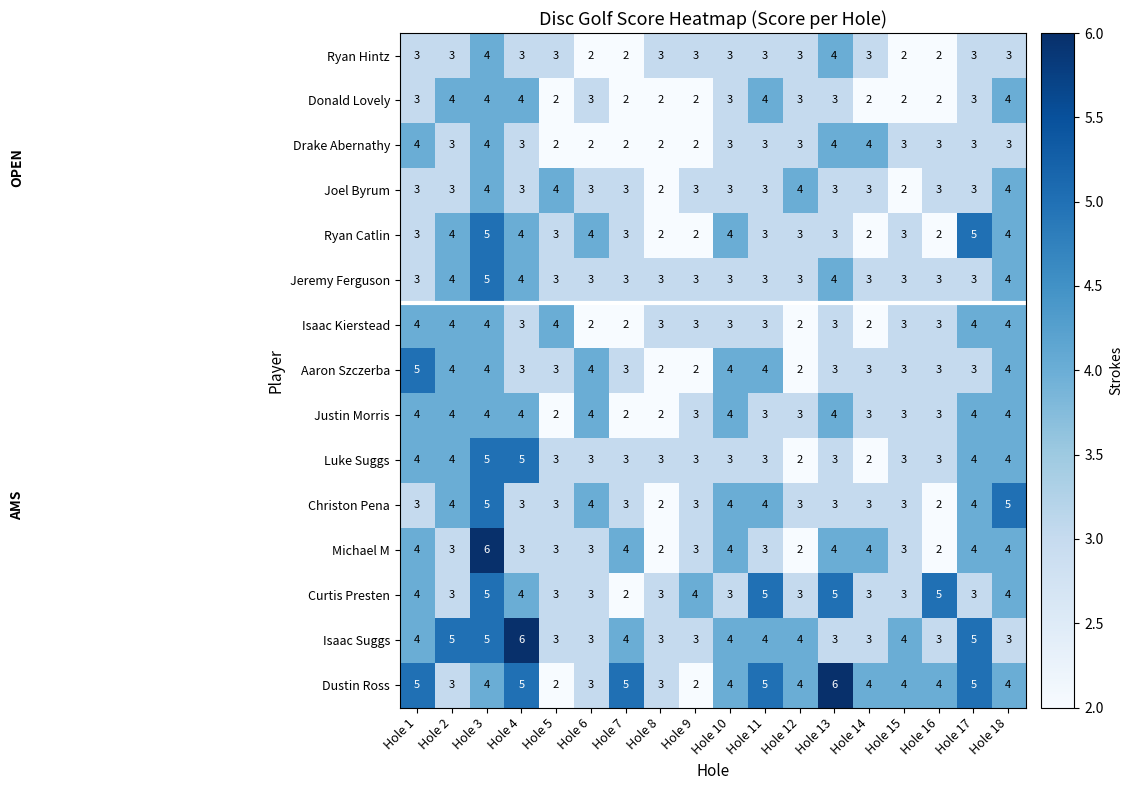

Which series has the largest total across all categories?

Dustin Ross